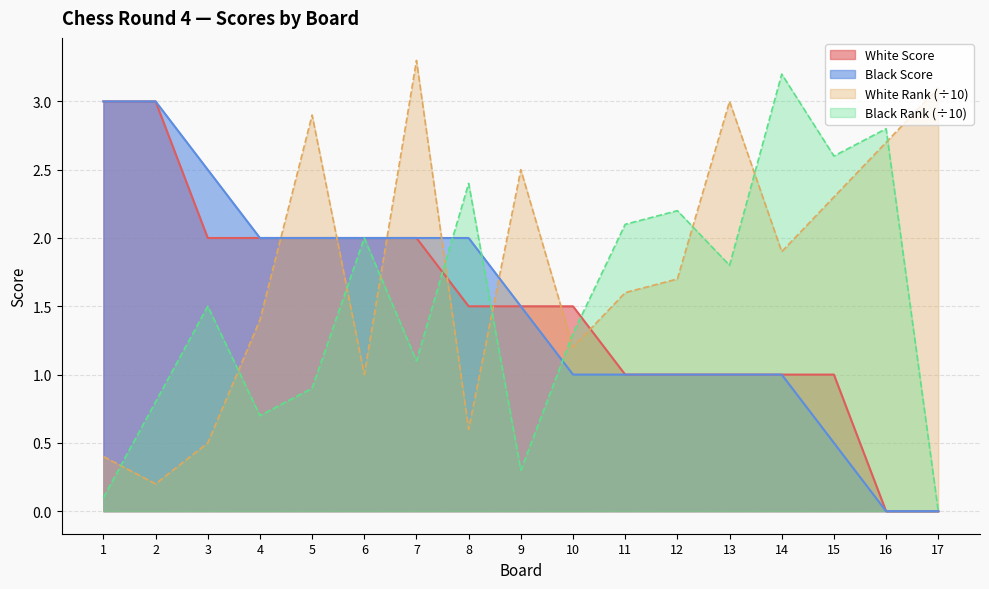

What is the sum of the Black Rank values at 1 and 3?

1.6